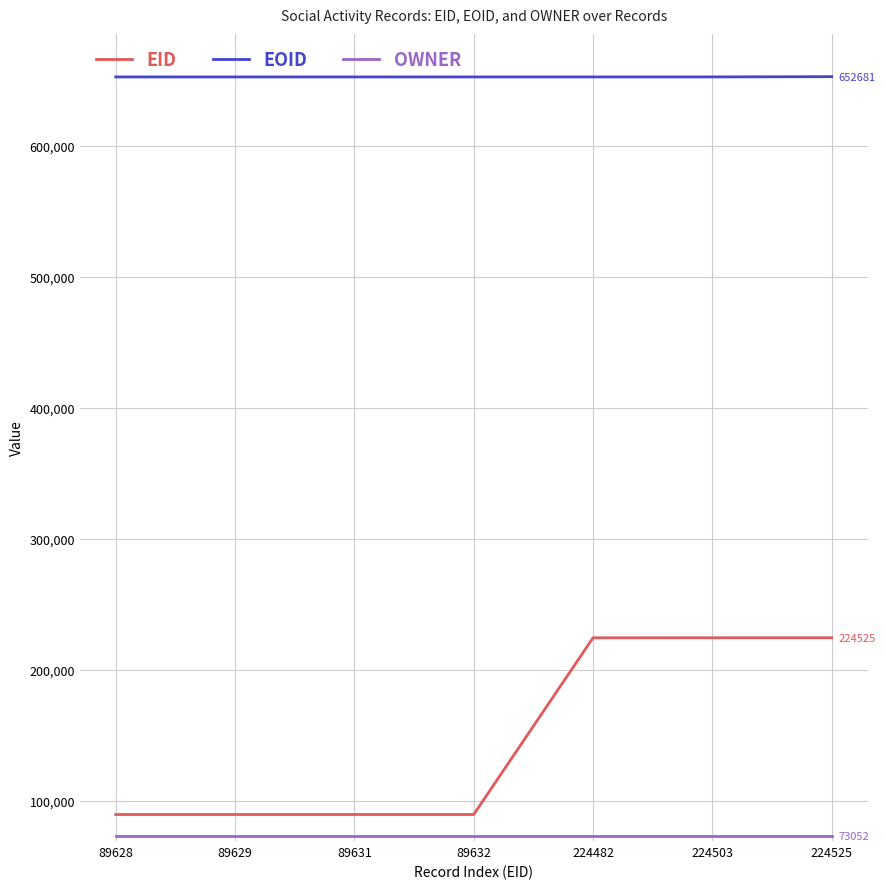

Count the number of categories in the chart.

7